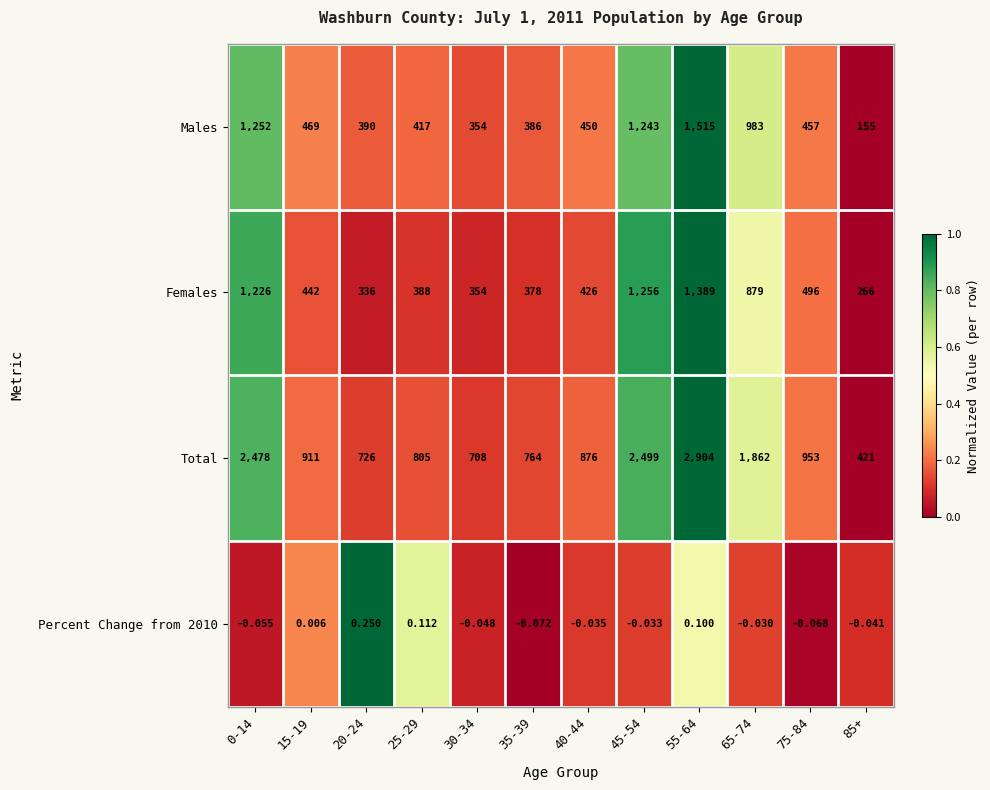

Between 15-19 and 30-34, which series saw the biggest shift?

Total